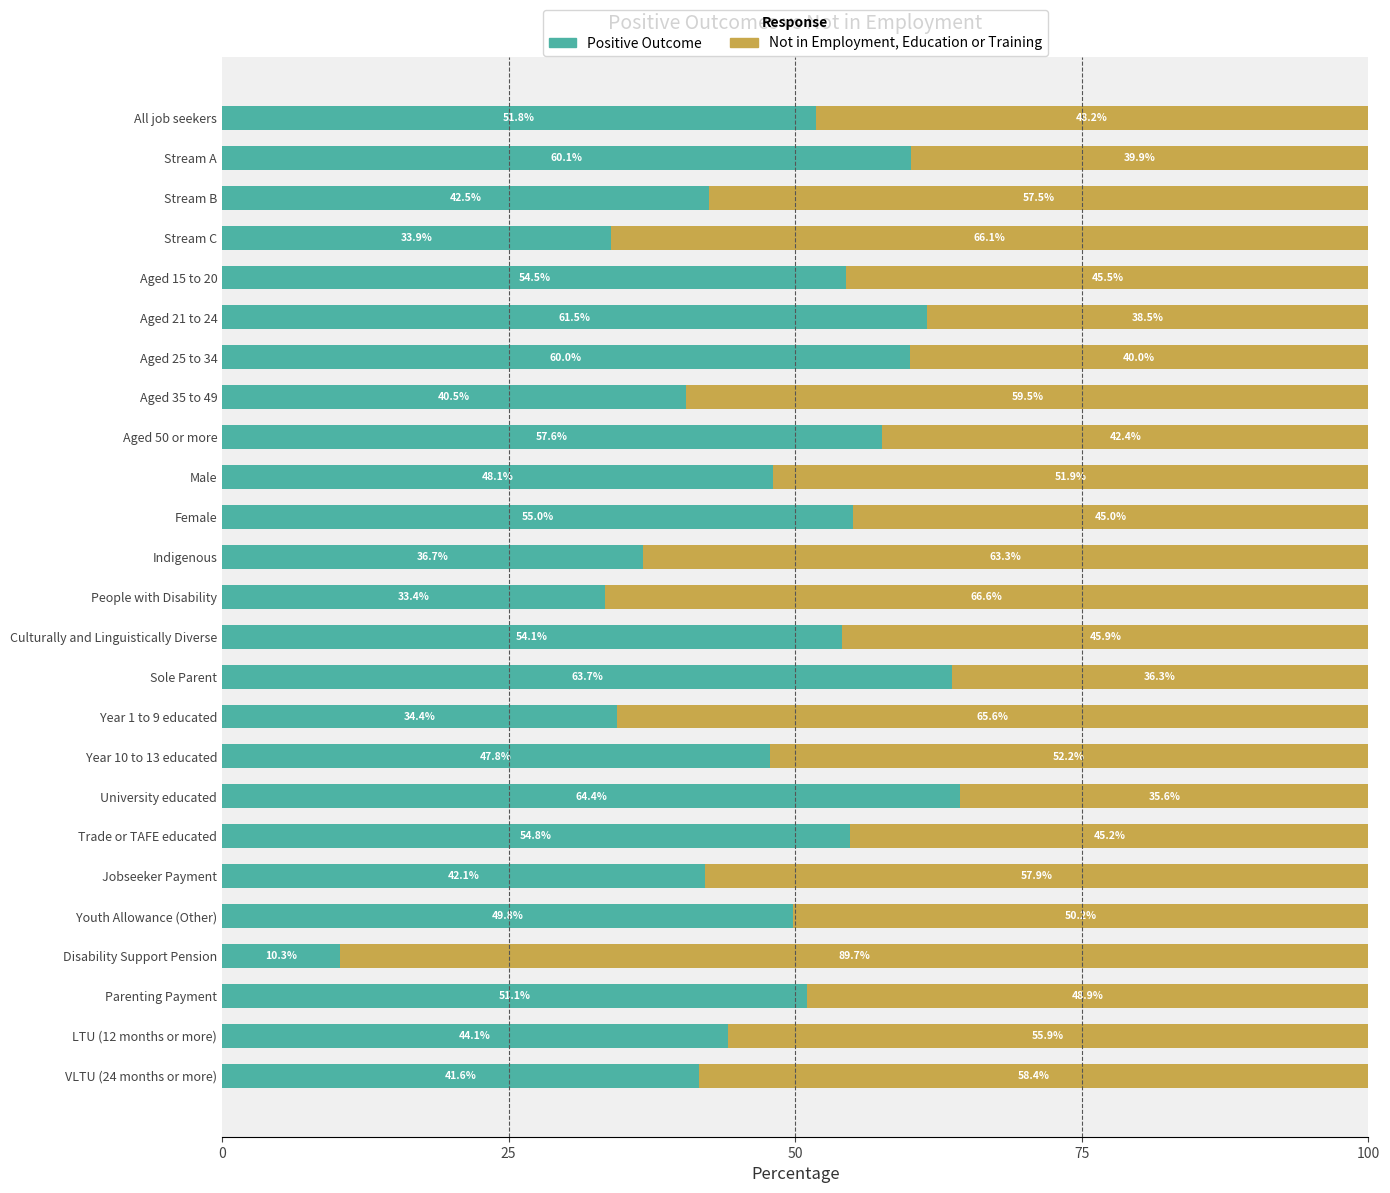

Is it true that Positive Outcome equals 88.8 at Aged 25 to 34?

False